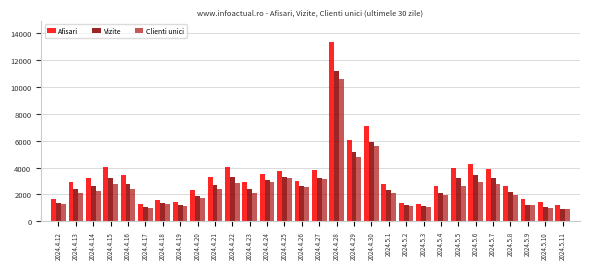

Between 2024.4.20 and 2024.5.3, which series saw the biggest shift?

Afisari